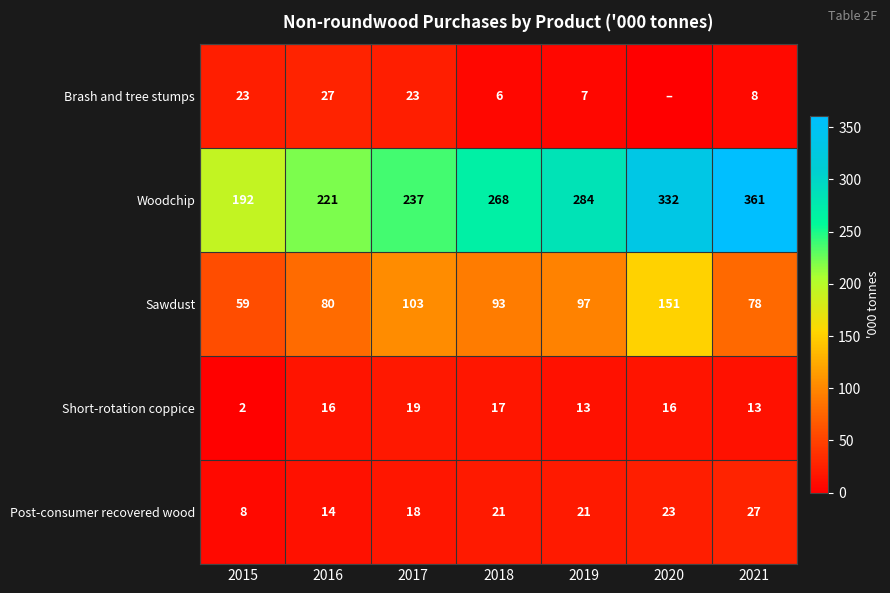

Rank the categories by Sawdust value from lowest to highest.

2015, 2021, 2016, 2018, 2019, 2017, 2020